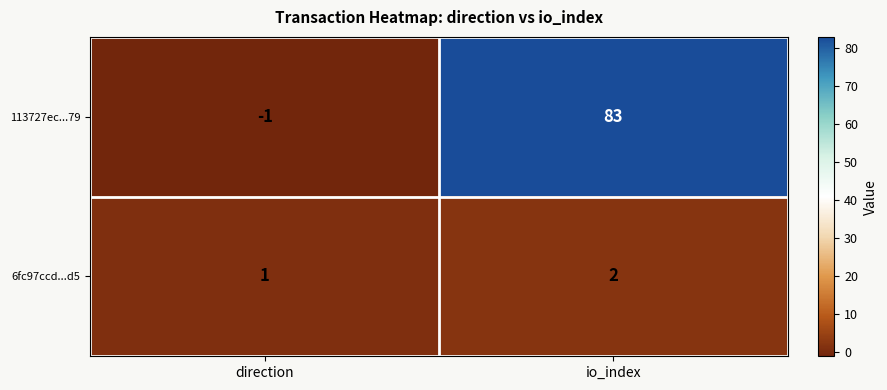

Reading left to right, list all the values displayed in this chart.

113727ec...79: direction=-1	io_index=83
6fc97ccd...d5: direction=1	io_index=2